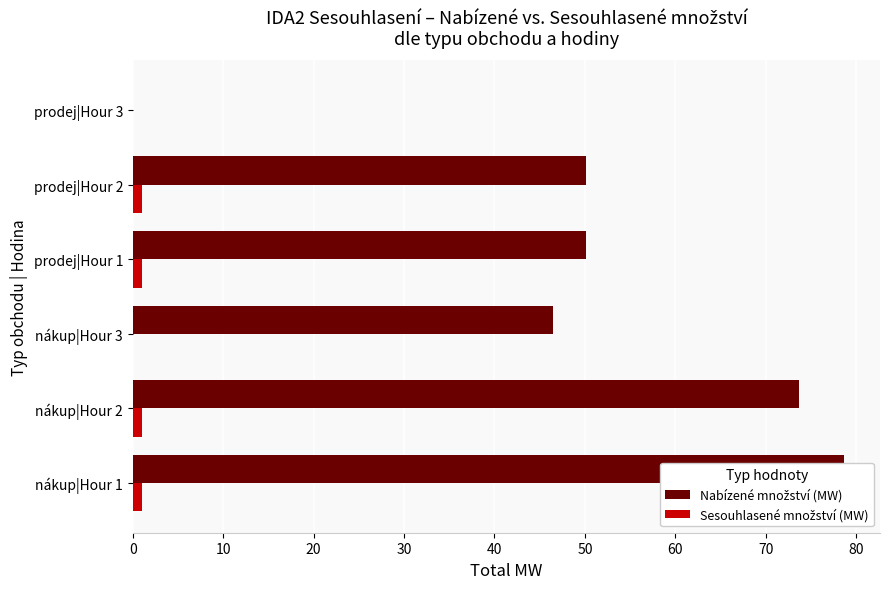

What is the difference between the second highest and second lowest values in the Sesouhlasené množství (MW) series?

1.0